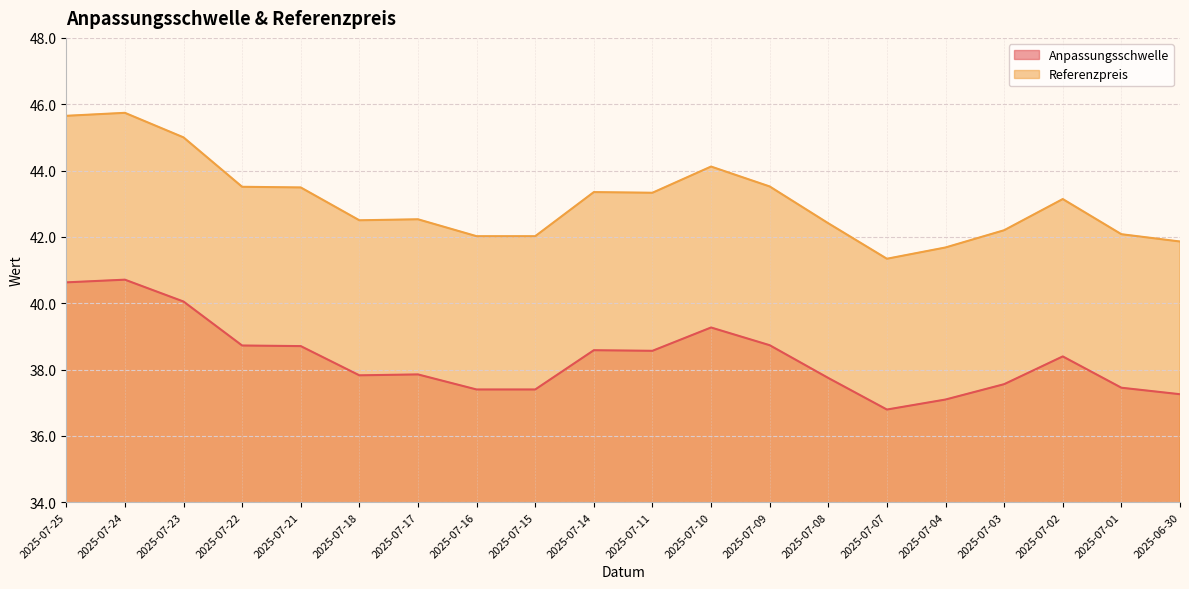

What are all the series names shown in the legend?

Anpassungsschwelle, Referenzpreis